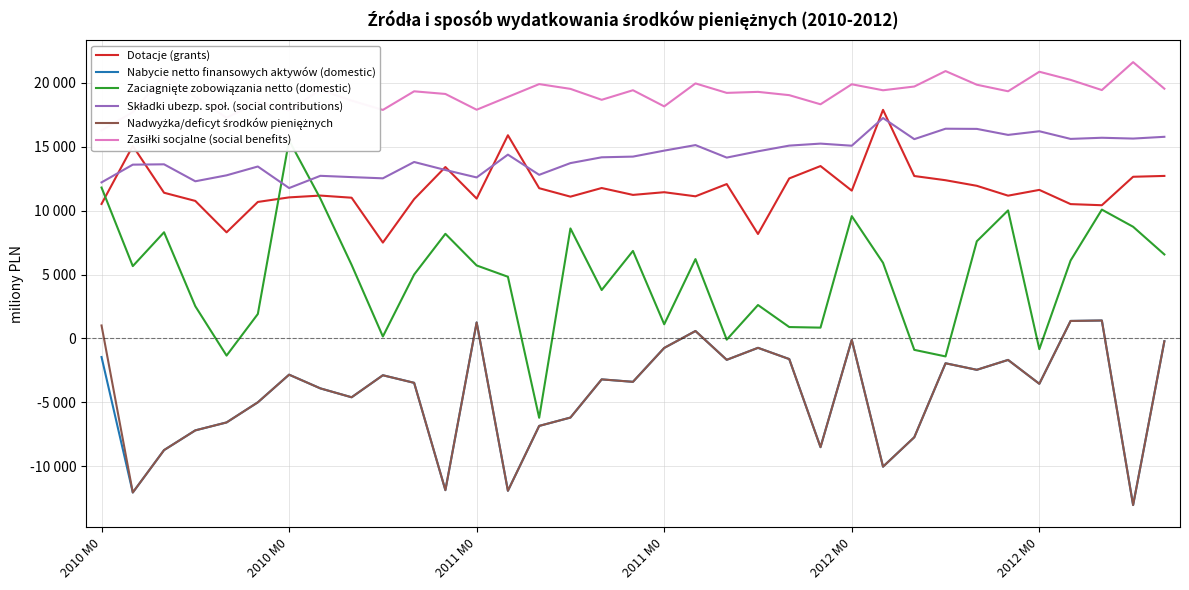

True or false: Nabycie netto finansowych aktywów (domestic) has a value of -743 at 2011 M0.

True